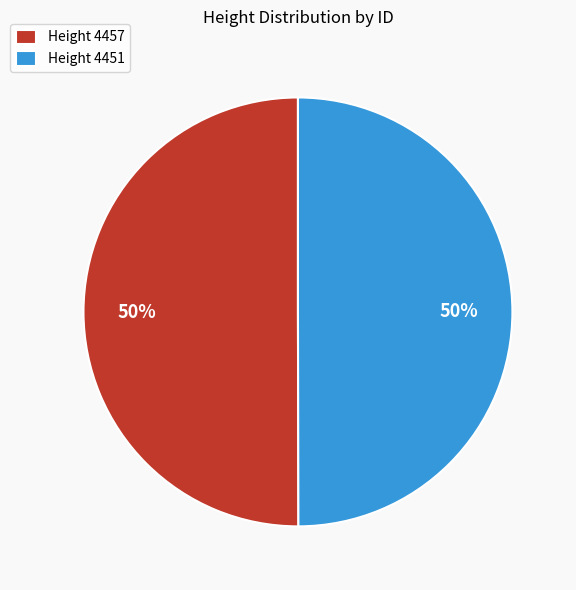

To the nearest percent, what portion does Height 4457 represent?

50%